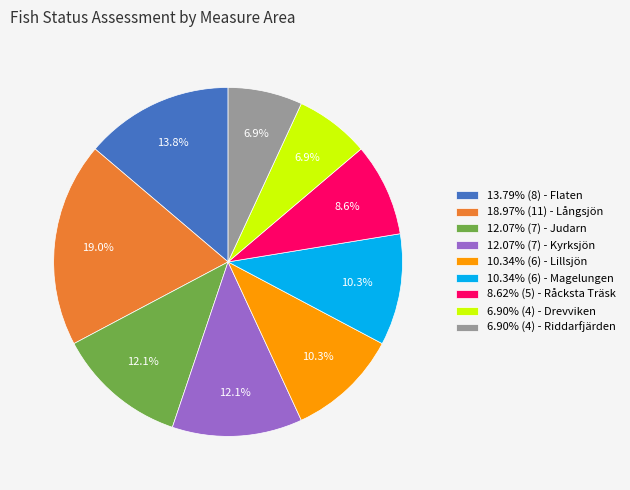

What is the total percentage of 8.62% (5) - Råcksta Träsk and 18.97% (11) - Långsjön?

27.6%